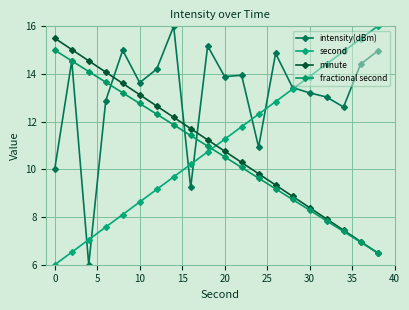

What is the value of the minute point at the 12th from the left?

10.3